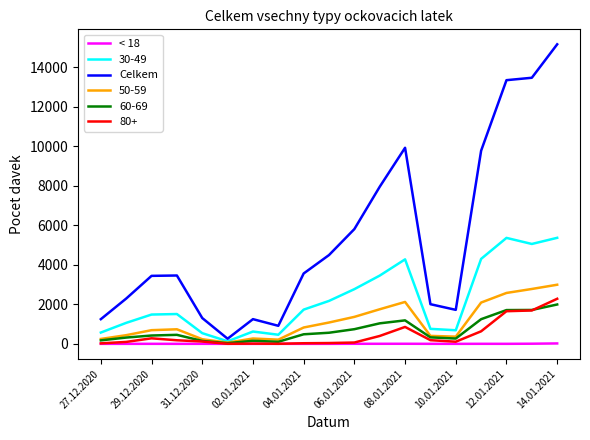

Which series has the largest range (max minus min)?

Celkem